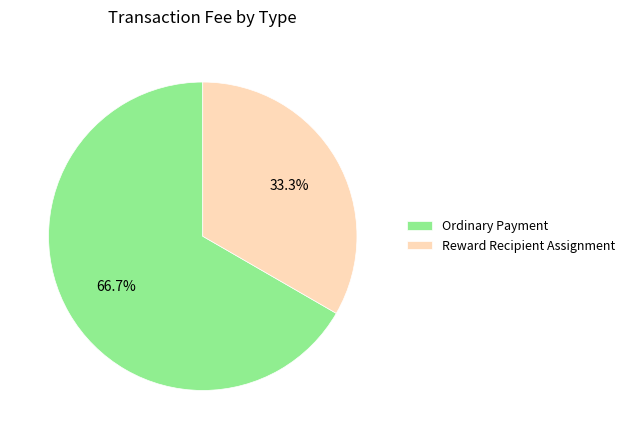

What is the majority slice?

Ordinary Payment